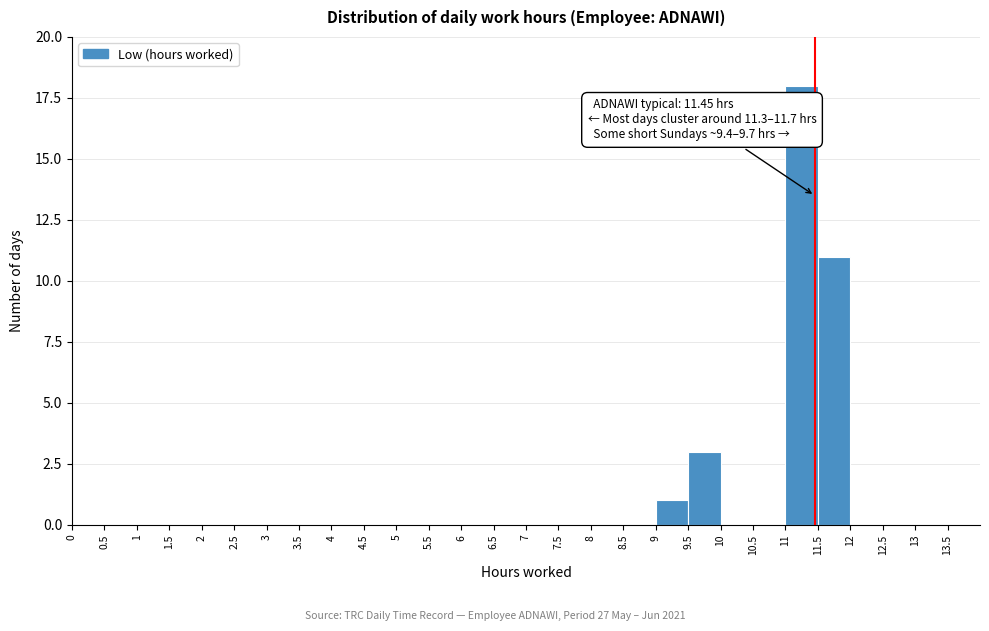

Which range on the x-axis has the tallest bar?

11 to 11.5